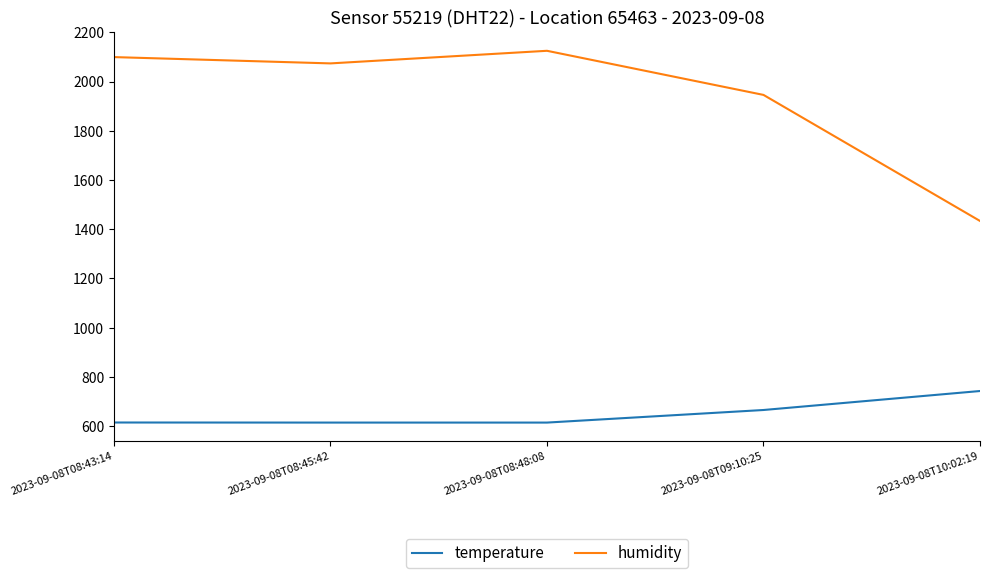

What are all the series names shown in the legend?

temperature, humidity